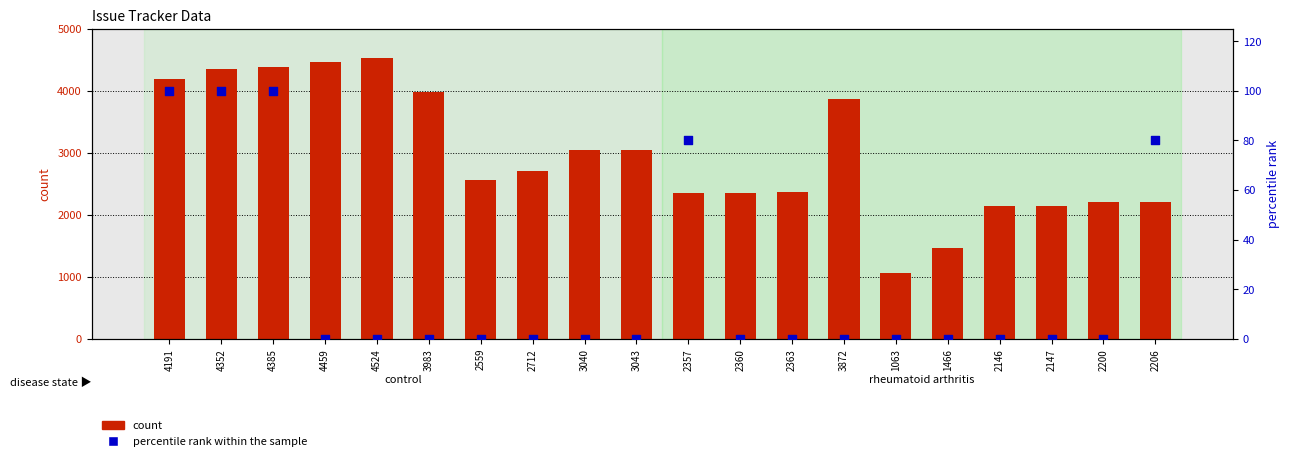

Which series contains the lowest Y value?

percentile rank within the sample